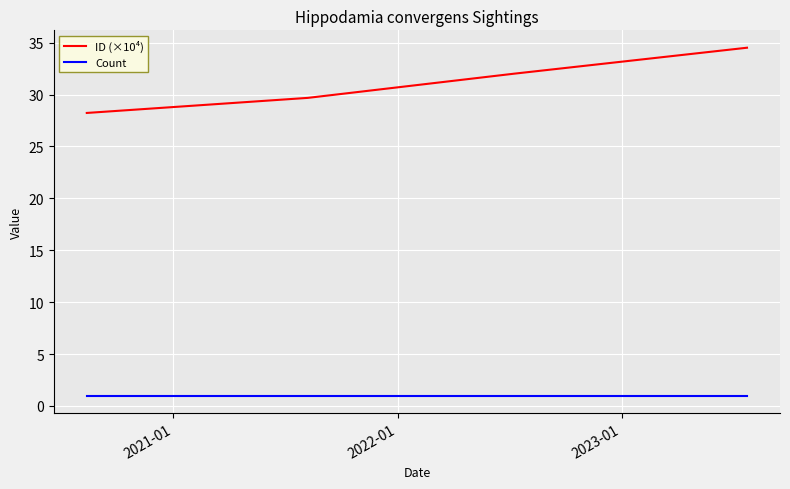

Count the number of categories in the chart.

4